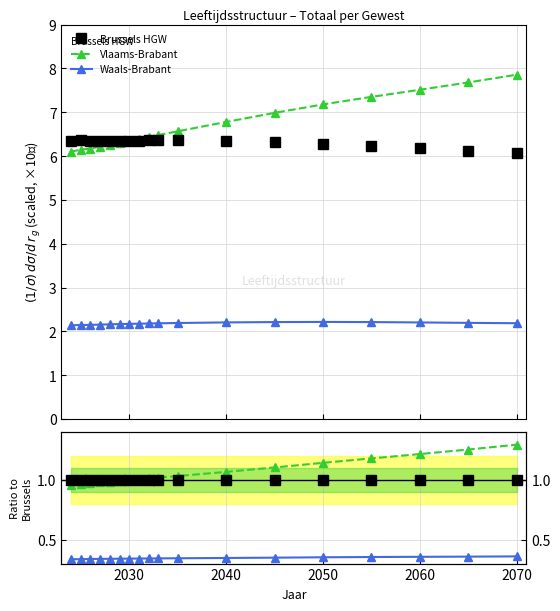

Does the chart have visible grid lines?

Yes